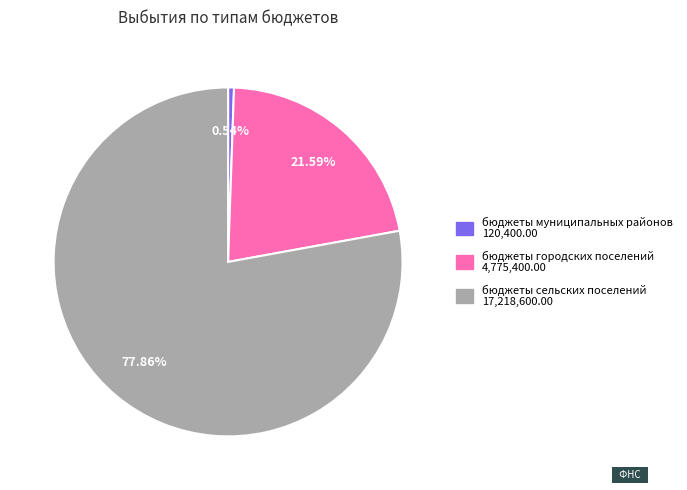

Rank the categories by value from highest to lowest.

бюджеты сельских поселений, бюджеты городских поселений, бюджеты муниципальных районов